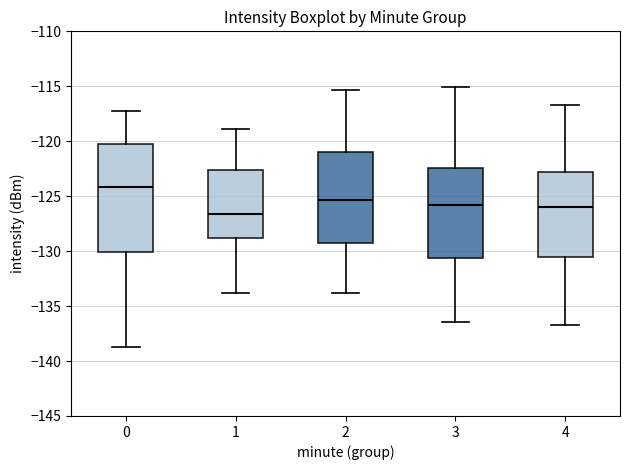

Reading left to right, read every box against the y-axis: the position of its median line, the range the box covers, and the ends of its whiskers. The values are not printed on the chart, so give them approximately, as read against the axis.

0: median -124.0, box -130.0 to -120.0, whiskers -138.5 to -117.5
1: median -126.5, box -129.0 to -122.5, whiskers -134.0 to -119.0
2: median -125.5, box -129.0 to -121.0, whiskers -134.0 to -115.5
3: median -126.0, box -130.5 to -122.5, whiskers -136.5 to -115.0
4: median -126.0, box -130.5 to -123.0, whiskers -136.5 to -116.5